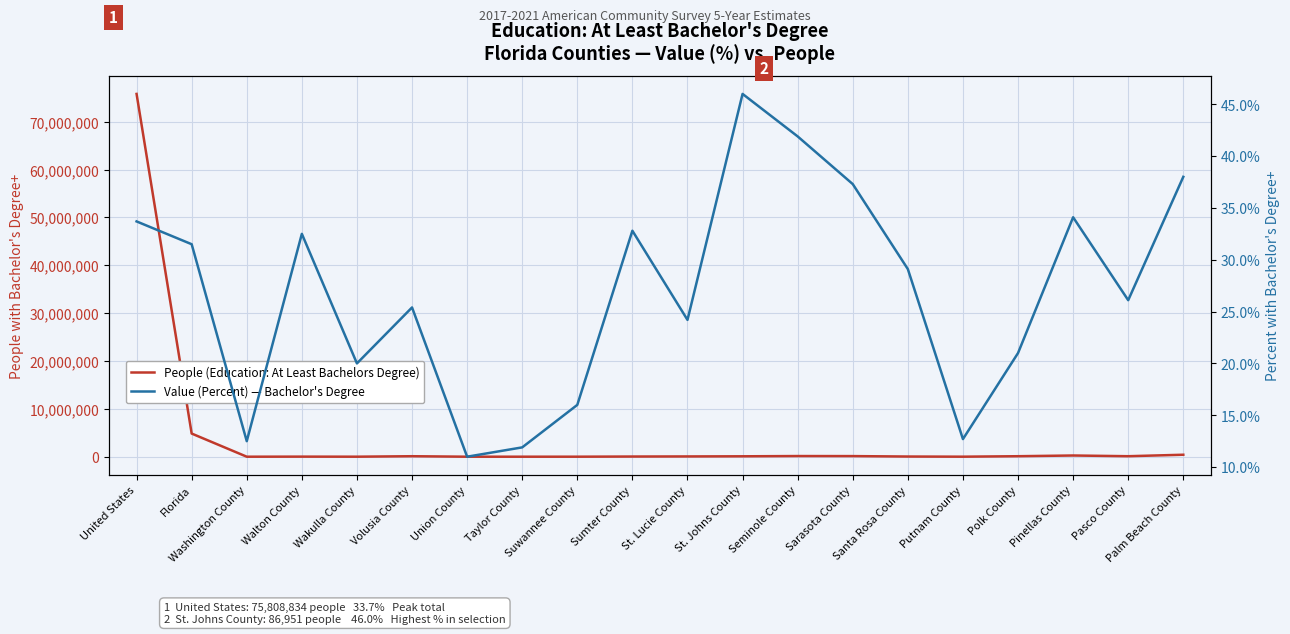

List the series in order of their peak value, highest first.

People (Education: At Least Bachelors Degree), Value (Percent) — Bachelor's Degree